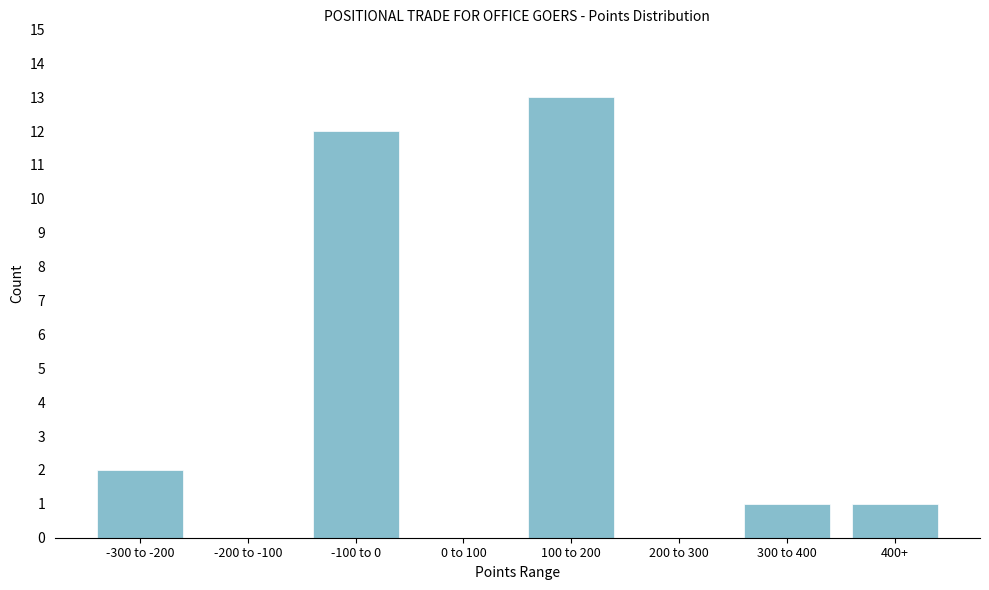

Reading left to right, transcribe all the data shown in this chart.

-300 to -200=2	-200 to -100=0	-100 to 0=12	0 to 100=0	100 to 200=13	200 to 300=0	300 to 400=1	400+=1